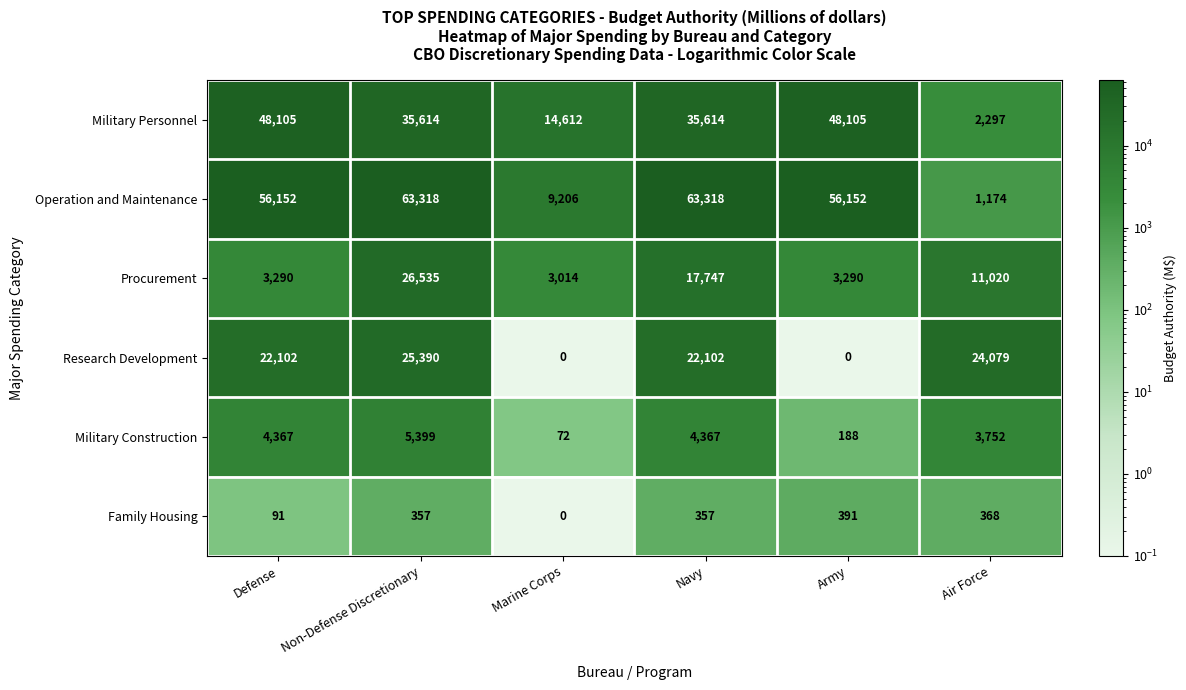

At which category is the sum across all series the highest?

Non-Defense Discretionary